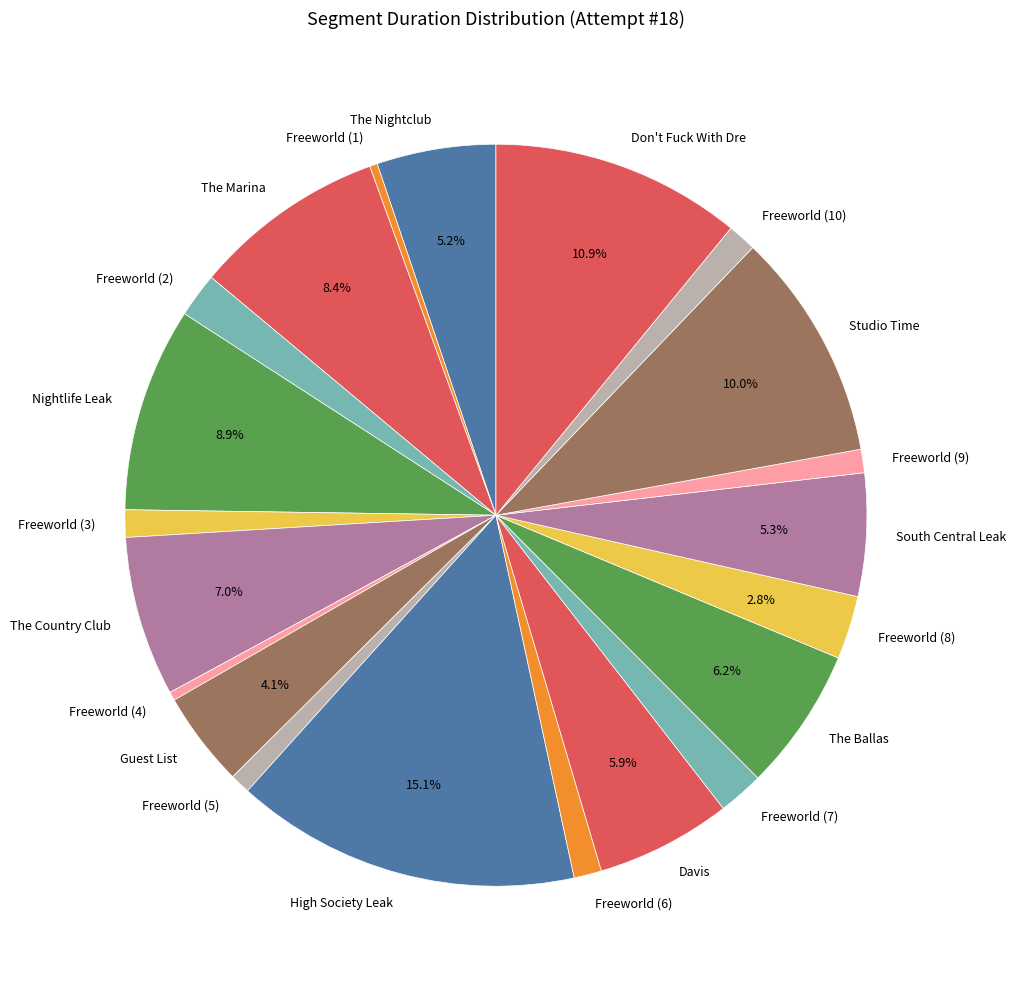

What percentage is the The Country Club slice, to the nearest percent?

7%